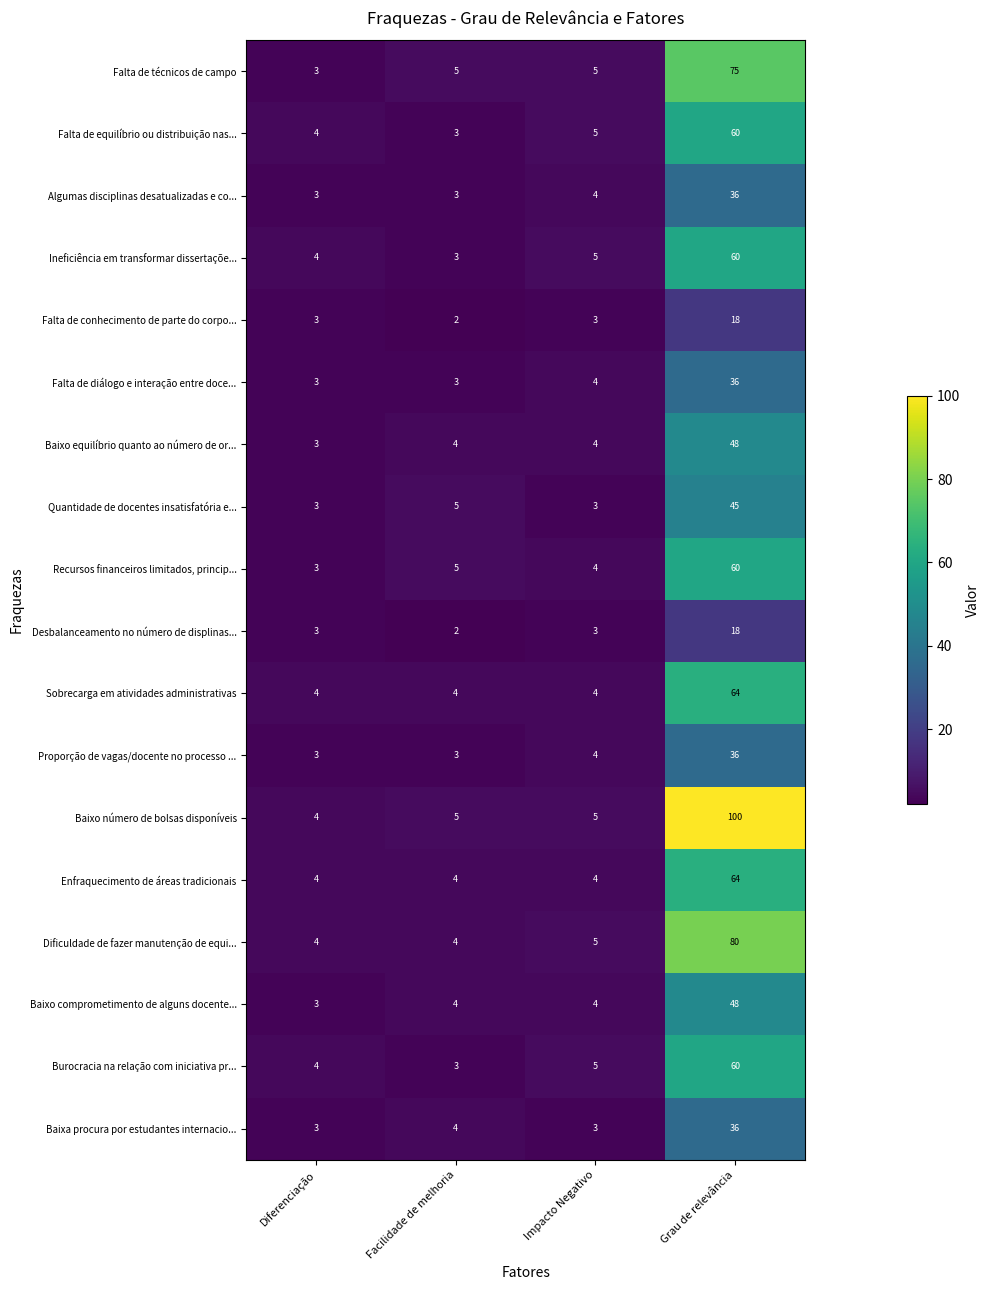

What is the total value across all series at Impacto Negativo?

74